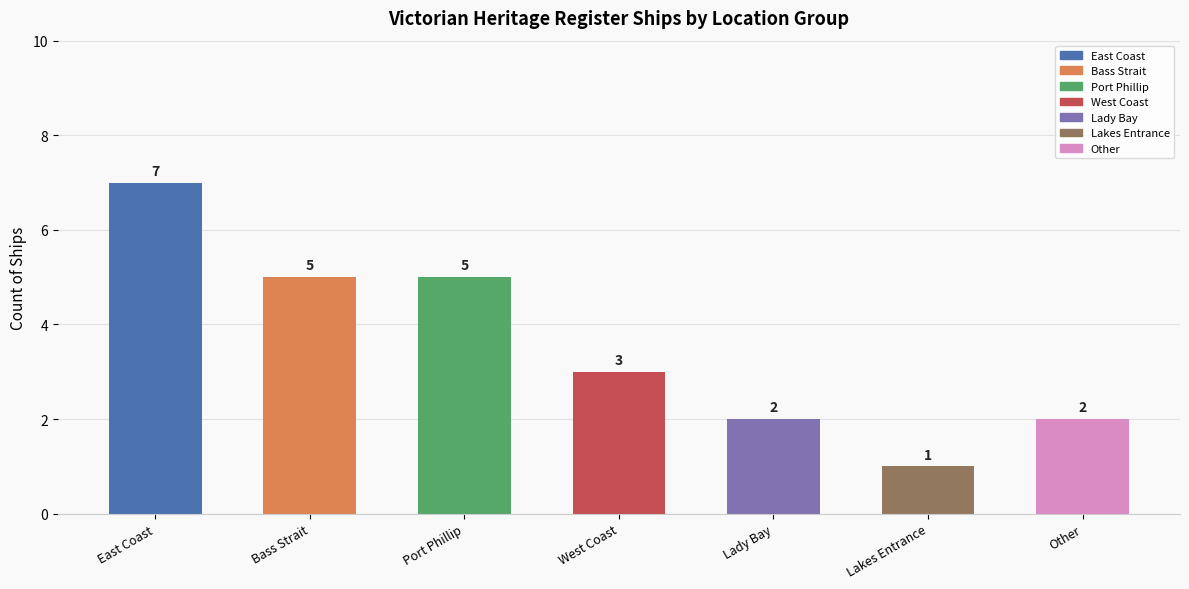

How many values are between 2 and 5?

5